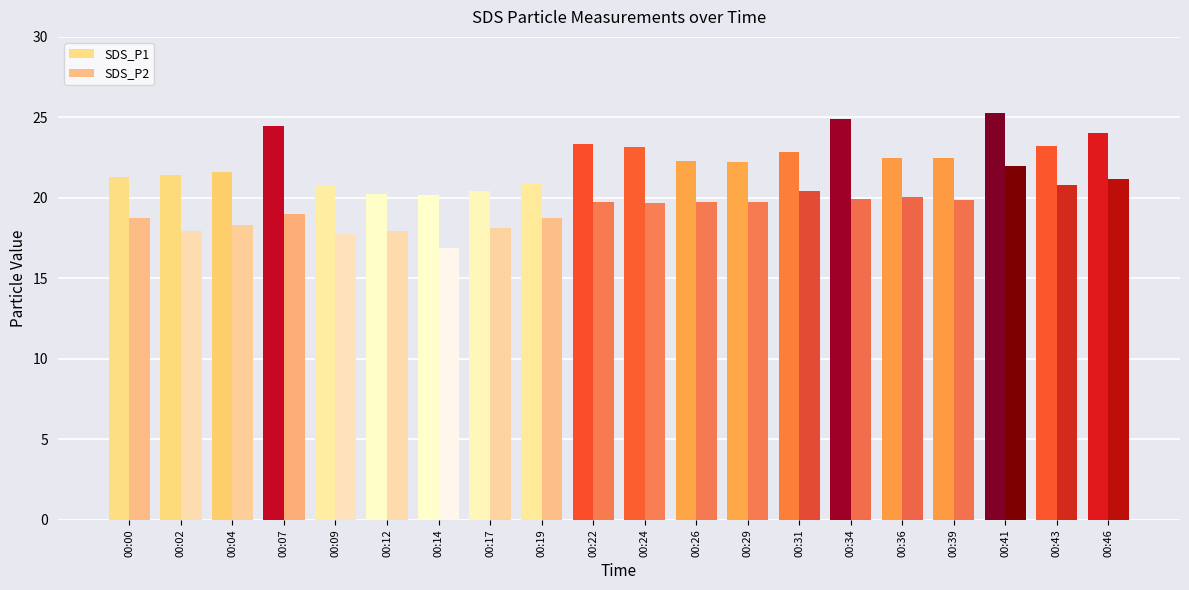

Count the number of data series in this chart.

2